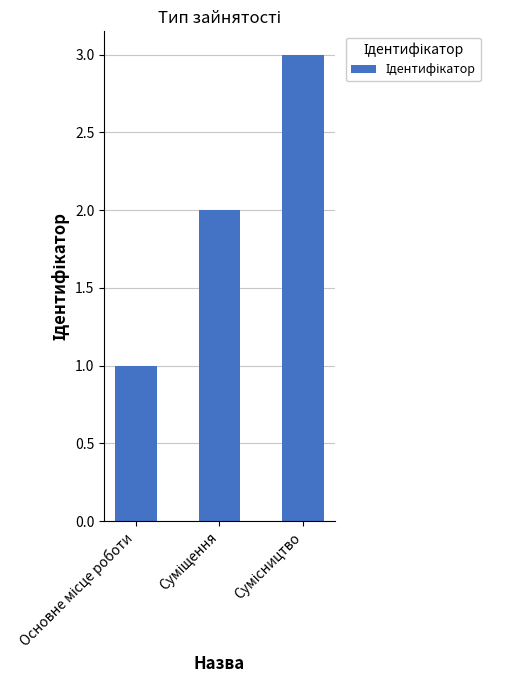

What is the minimum value shown in the chart?

1